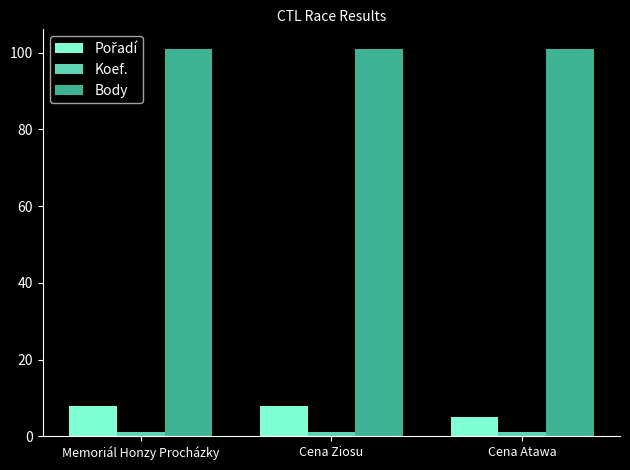

What is the greatest value displayed?

101